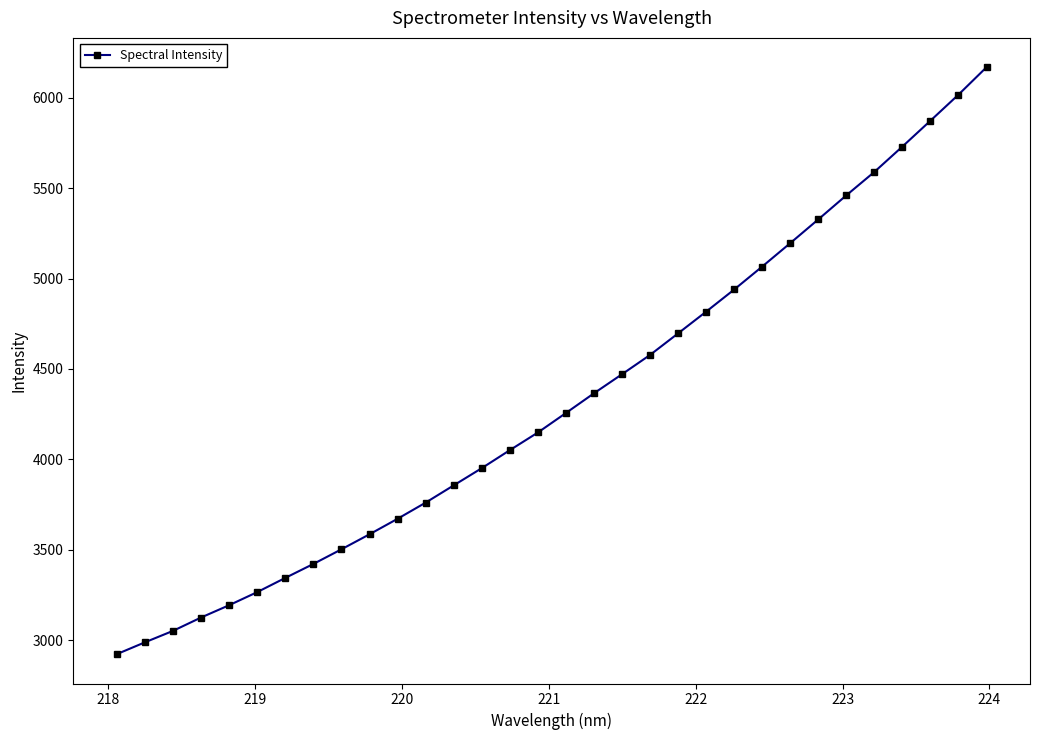

What is the minimum value shown in the chart?

2922.5